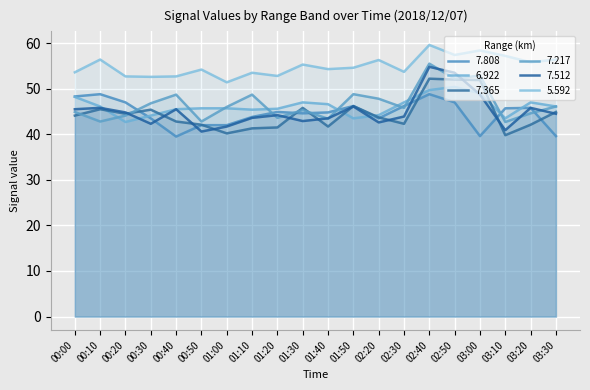

At which category does 5.592 reach its first local valley?

00:30